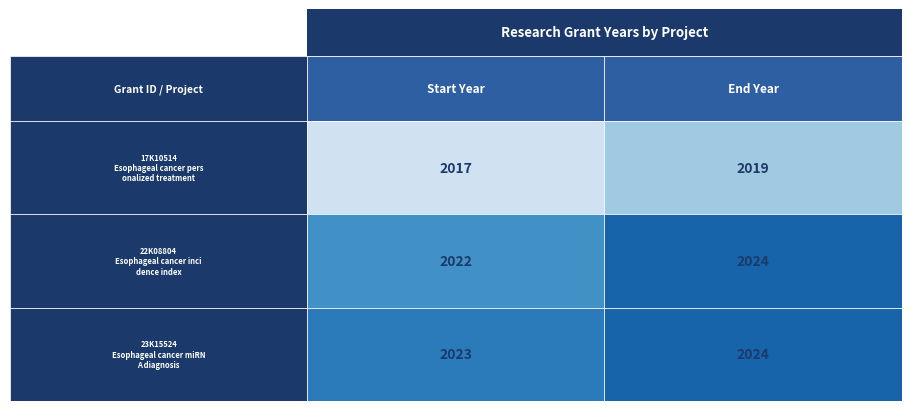

The value of 17K10514 at 0 is 927. True or false?

False